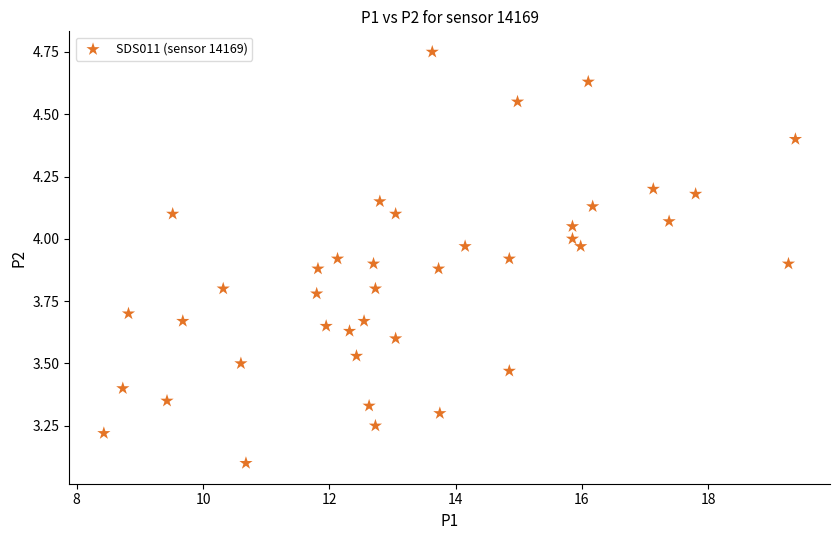

What is the range of X values (max minus min)?

10.9